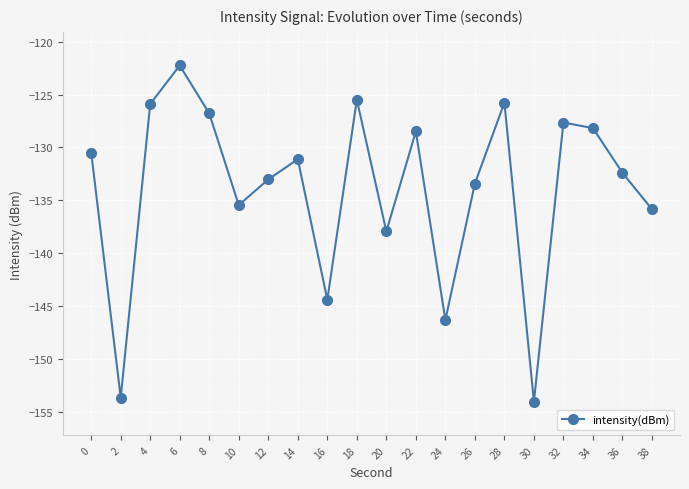

How many points are lower than both their immediate neighbors (excluding endpoints)?

6